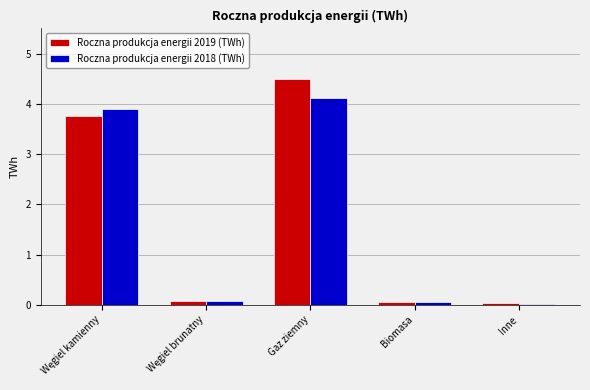

The Roczna produkcja energii 2018 (TWh) series shows 2.8 at Gaz ziemny. True or false?

False